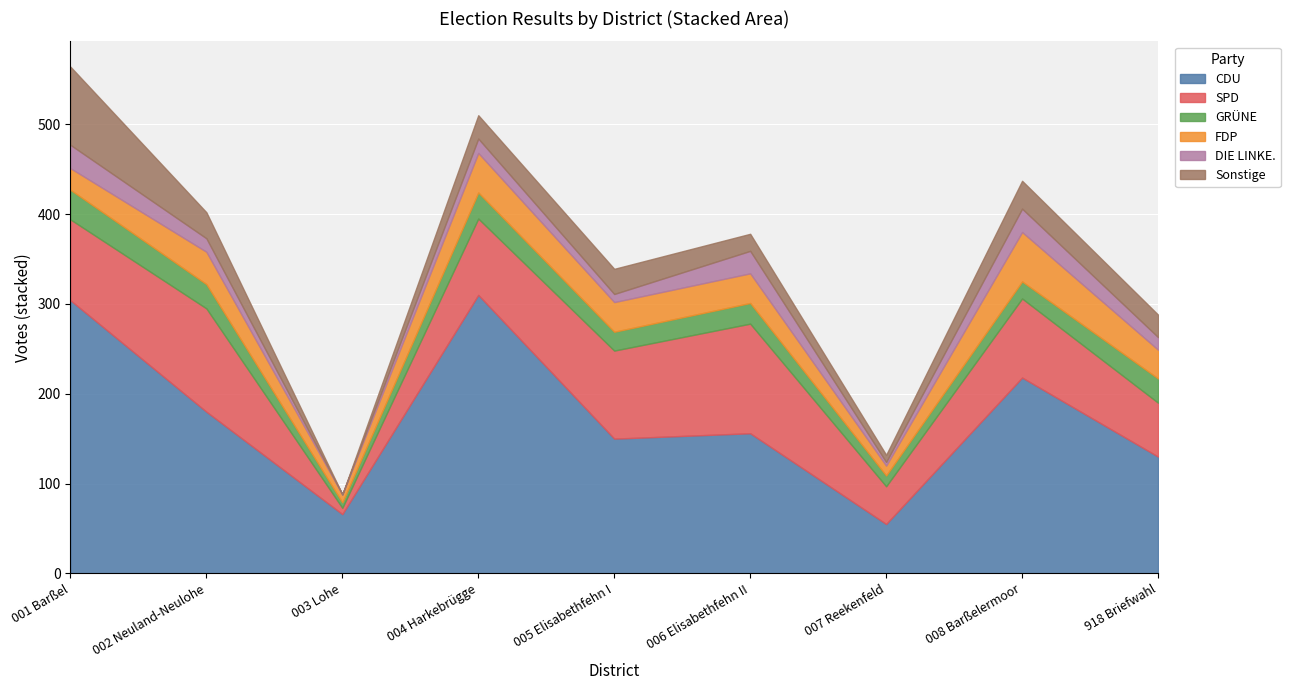

What position from the left is 007 Reekenfeld?

7